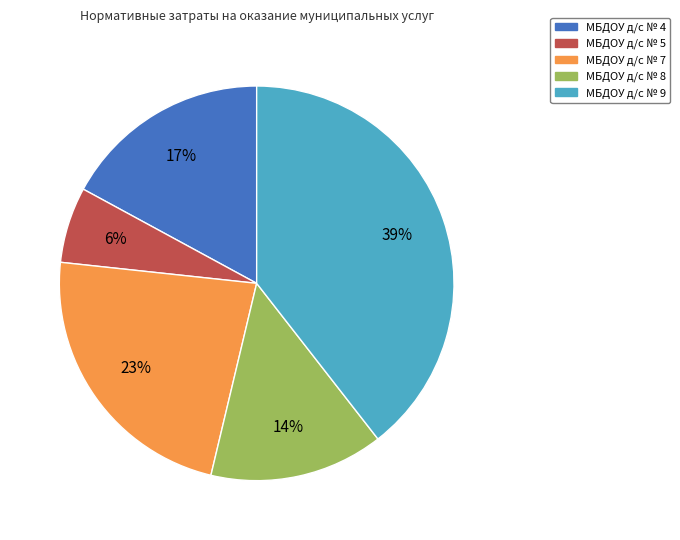

To the nearest percent, what portion does МБДОУ д/с № 9 represent?

39%